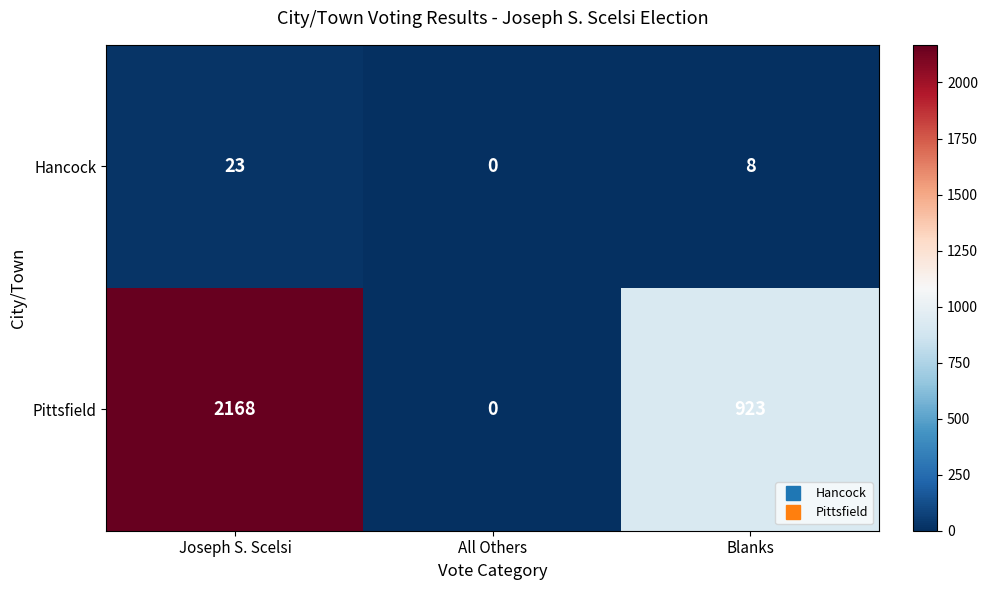

At which category is the sum across all series the highest?

Joseph S. Scelsi